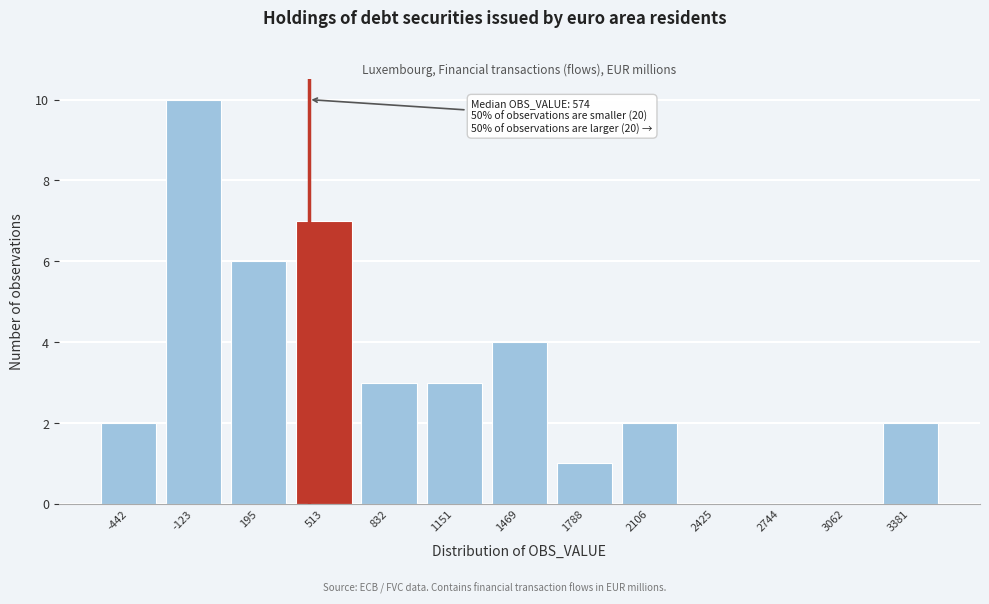

Reading left to right, transcribe all the data shown in this chart.

-442=2	-123=10	195=6	513=7	832=3	1151=3	1469=4	1788=1	2106=2	2425=0	2744=0	3062=0	3381=2